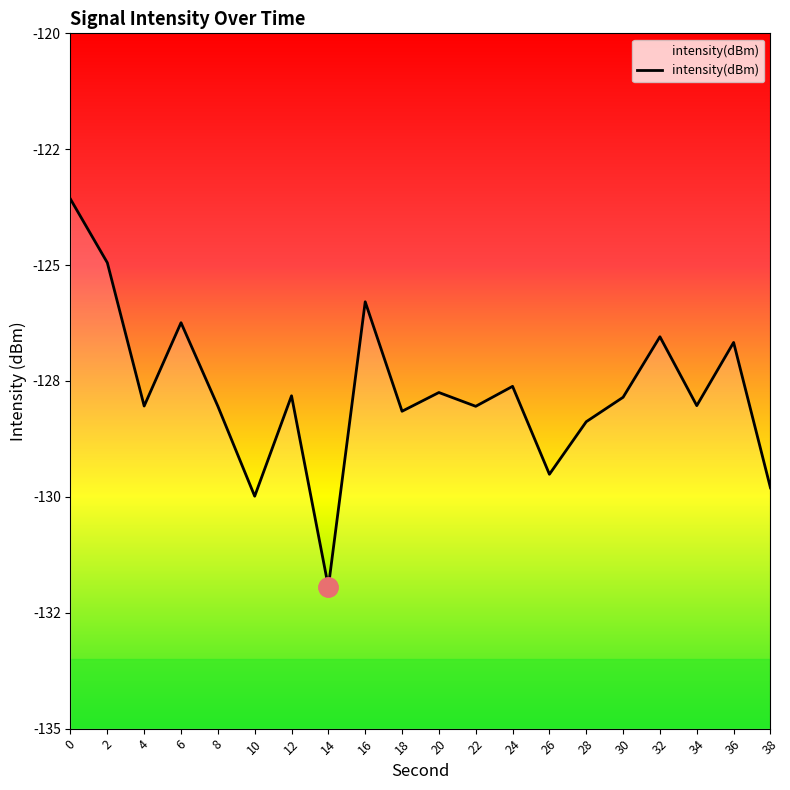

What is the sum of the values at 20 and 0?

-251.3